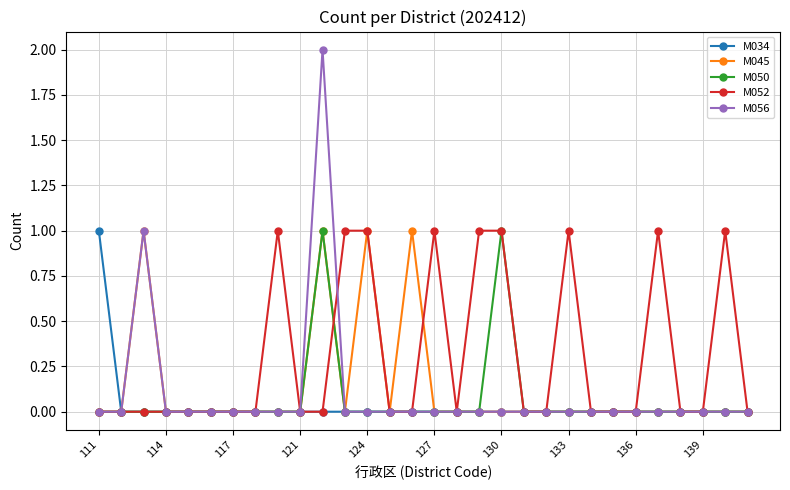

Does the chart have visible grid lines?

Yes